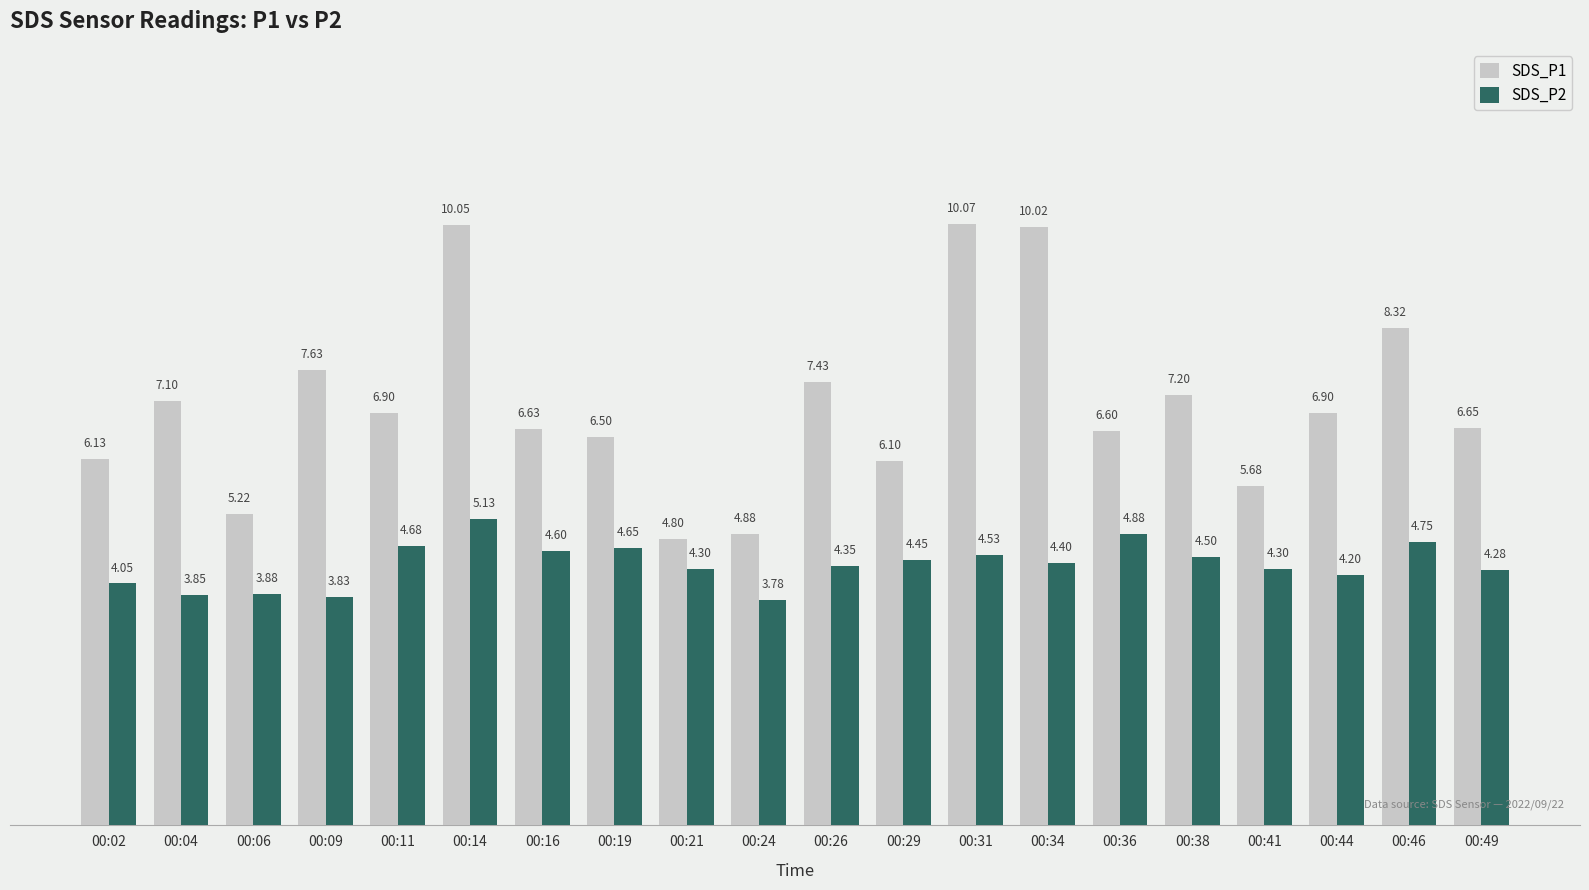

How many data points in SDS_P2 are less than 4?

4